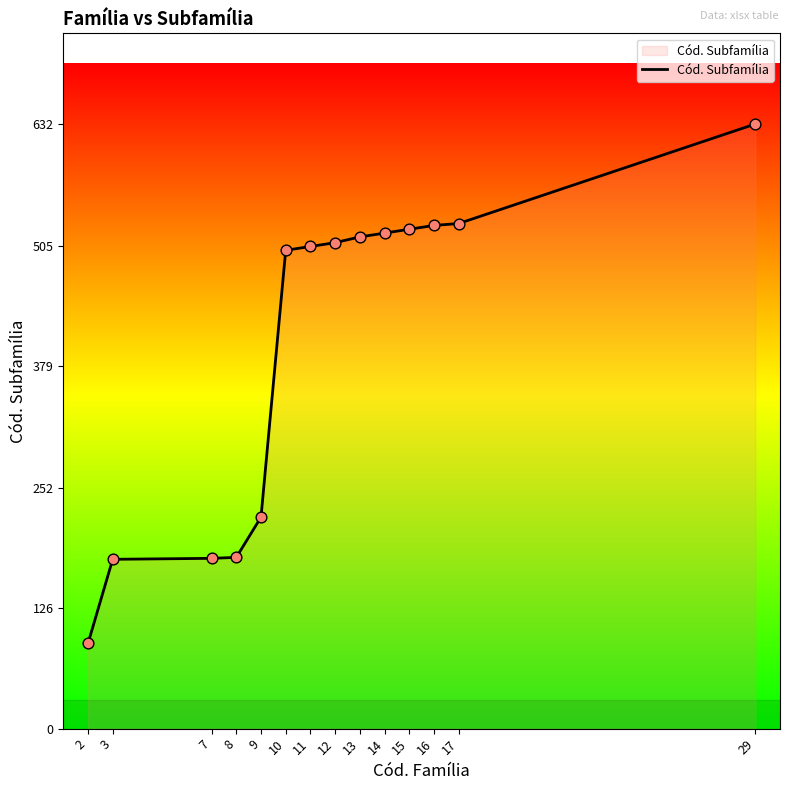

Which has a higher value, 8 or 12?

12